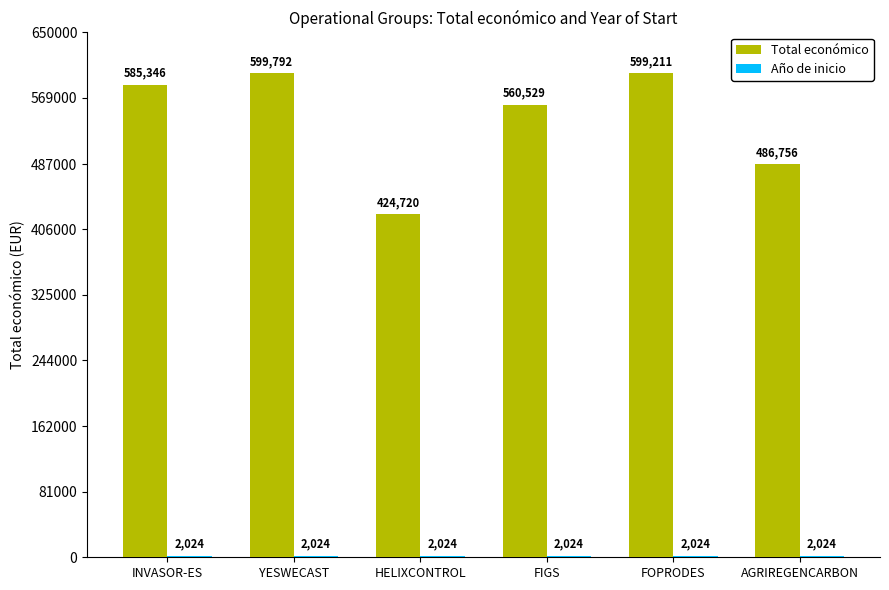

What position from the left is HELIXCONTROL?

3